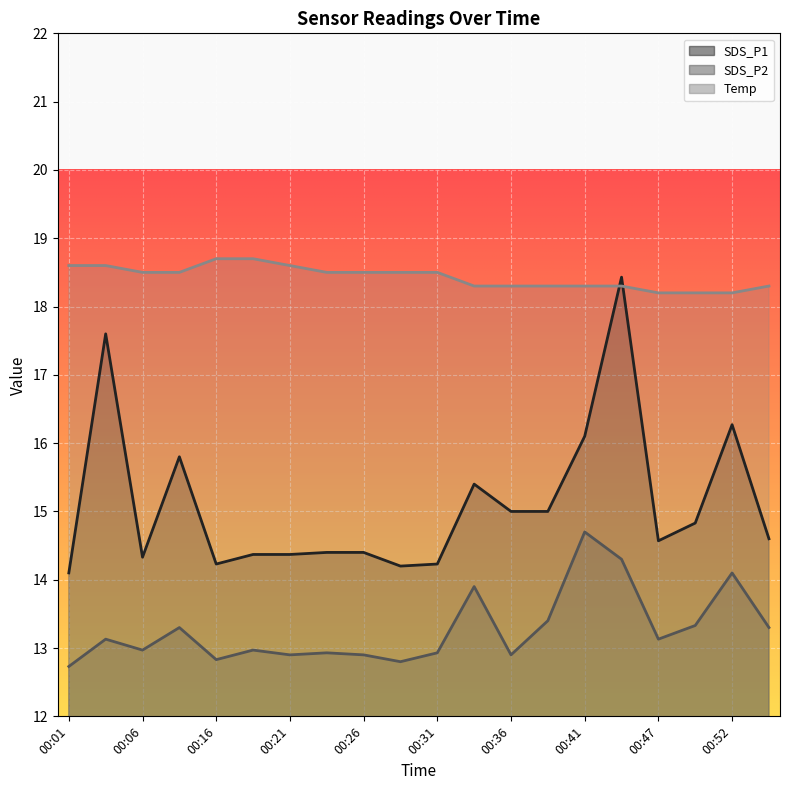

True or false: Temp has more than 0 points higher than both neighbors.

False